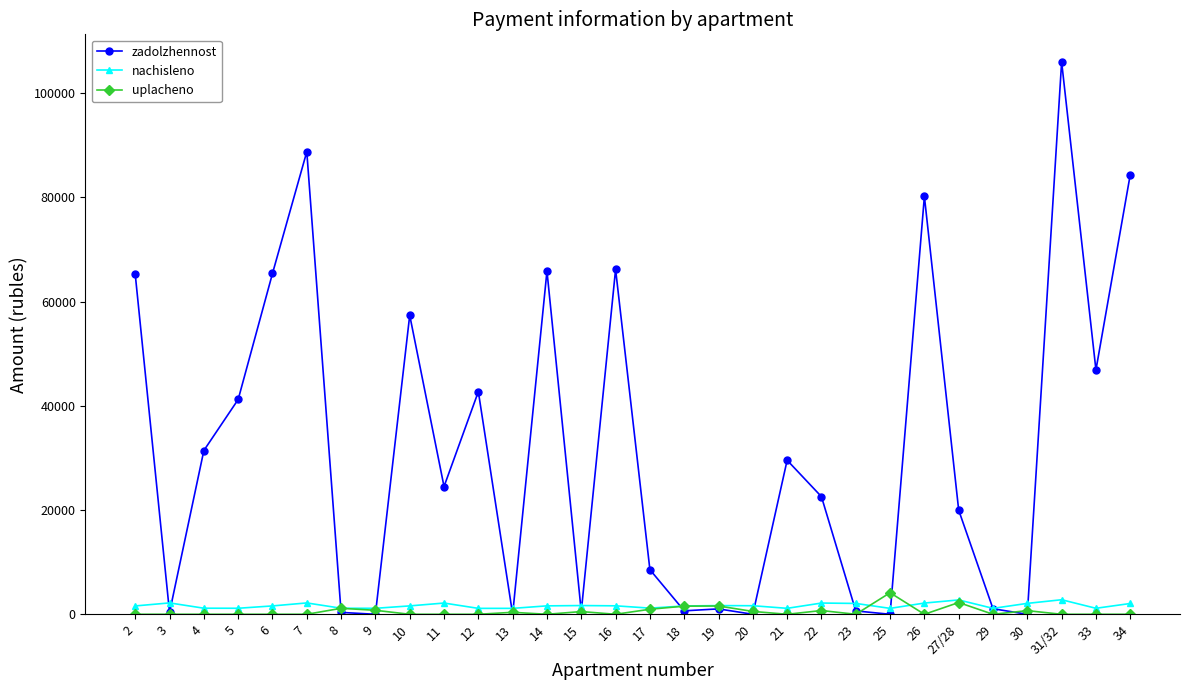

At which category does zadolzhennost reach its first local valley?

3